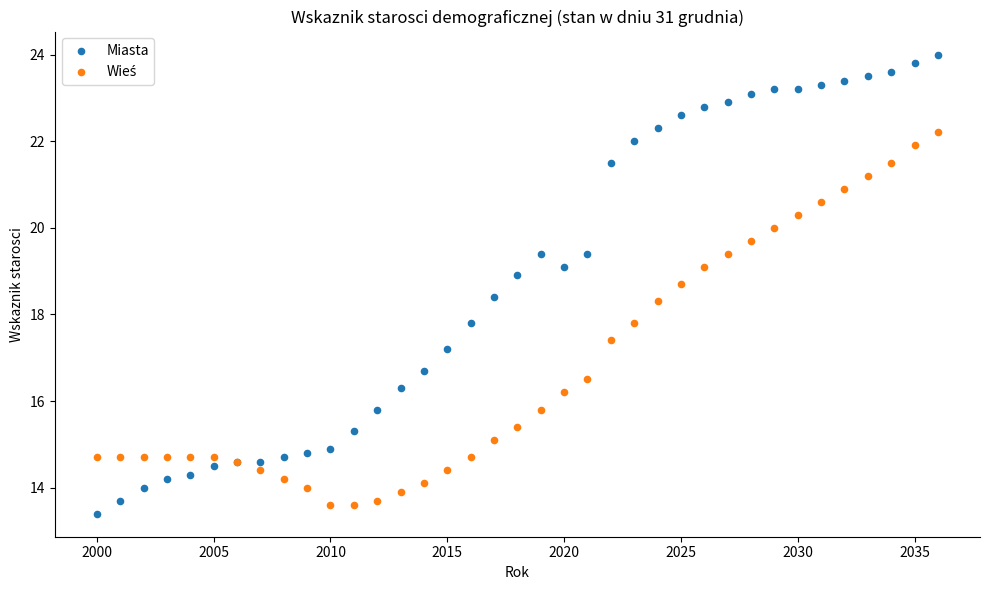

Which series reaches the maximum Y coordinate?

Miasta